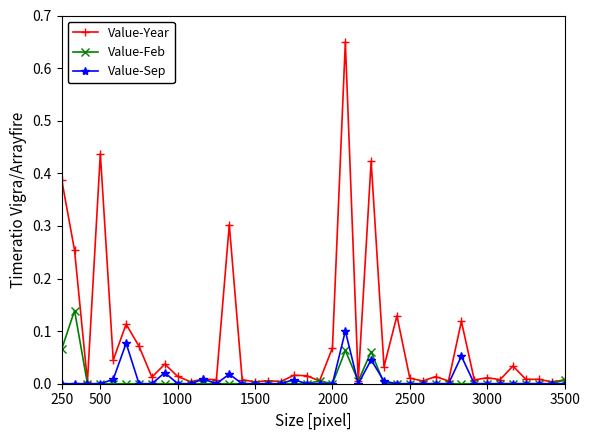

How many distinct data groups are displayed?

3